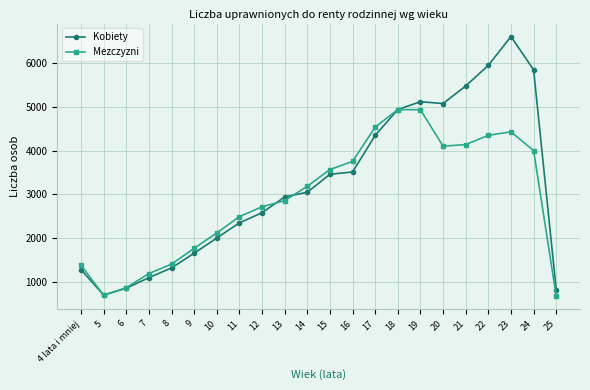

How many interior local valleys does the Mezczyzni series have?

2